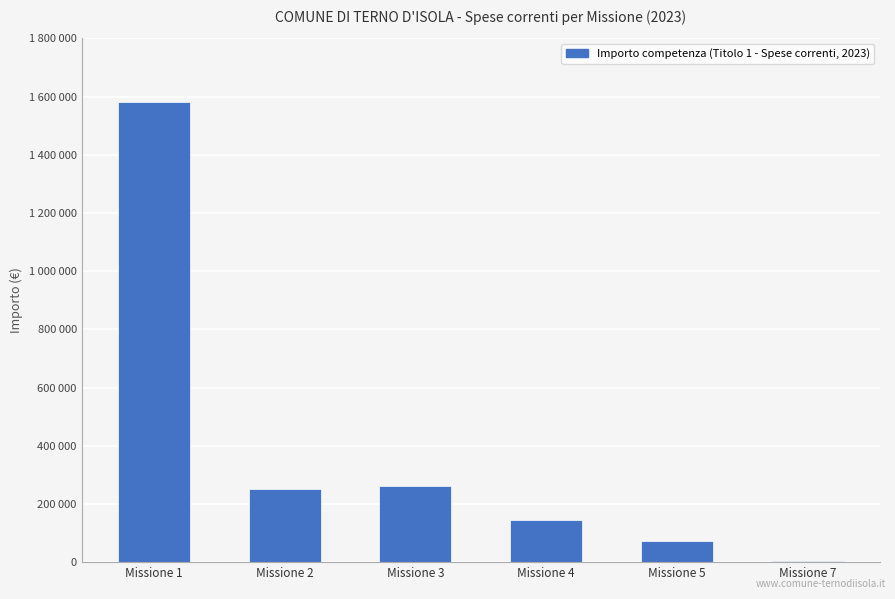

Approximately how many times larger is the value at Missione 7 compared to Missione 5?

0.1